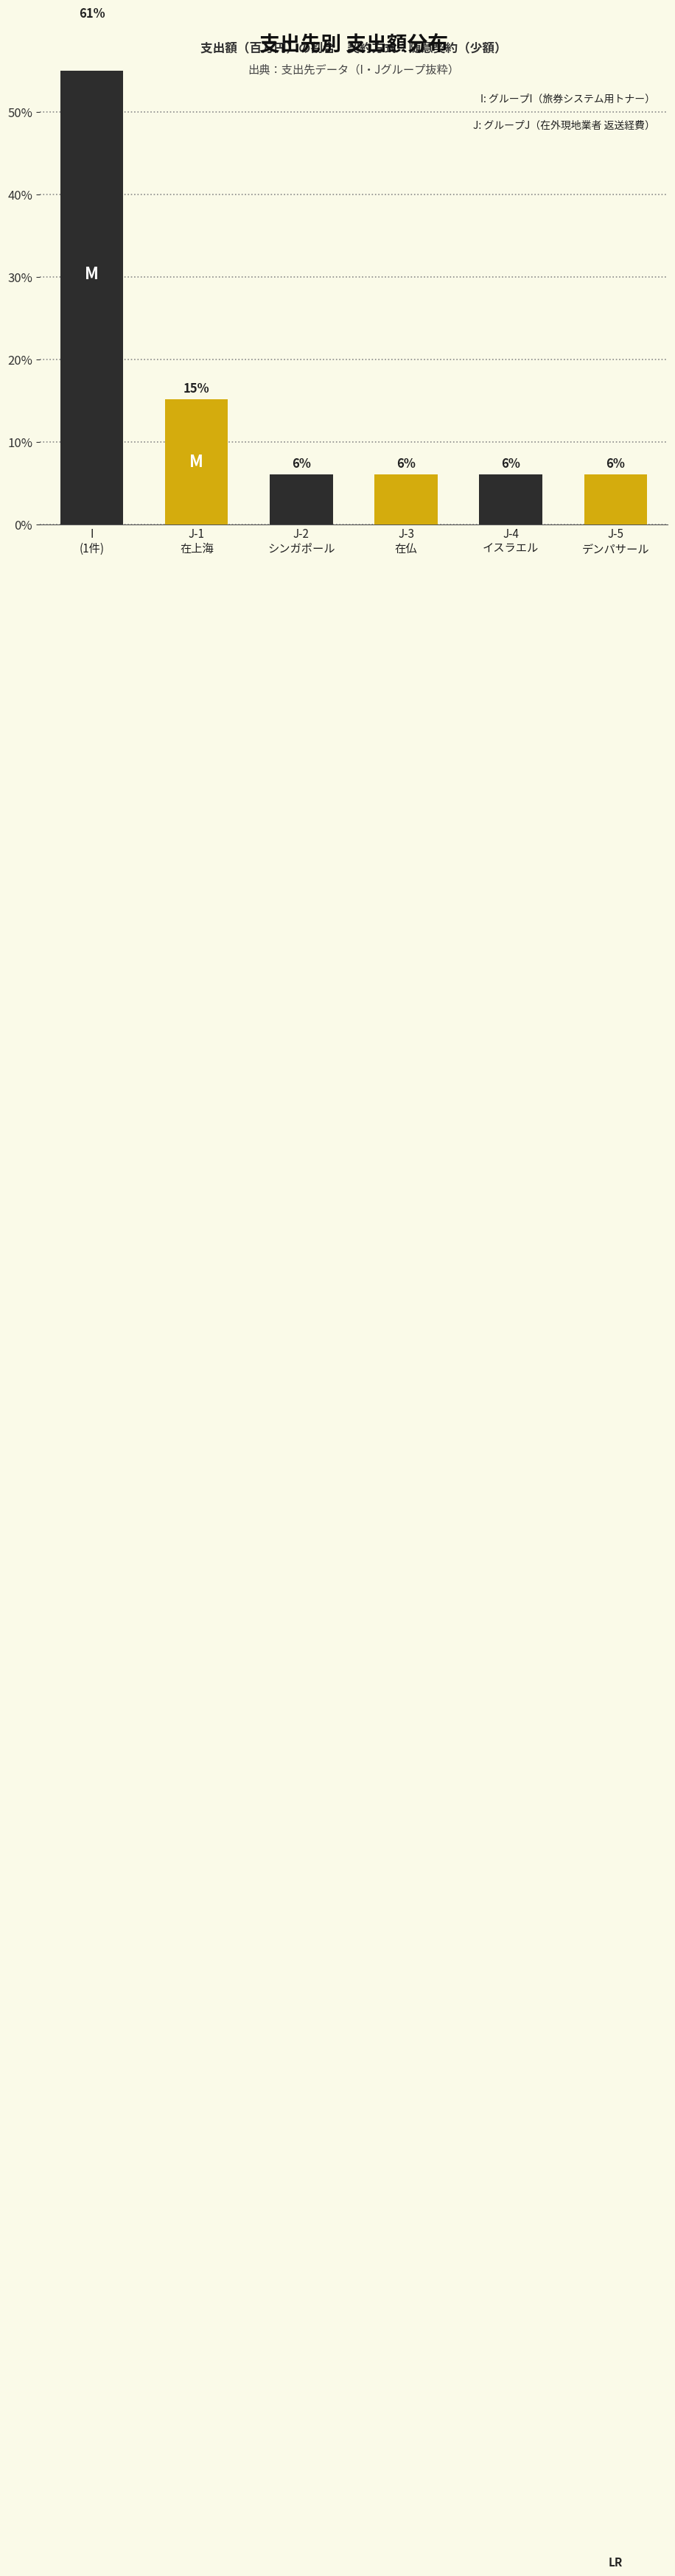

List the labels in order of value, smallest first.

J-2
シンガポール, J-3
在仏, J-4
イスラエル, J-5
デンパサール, J-1
在上海, I
(1件)